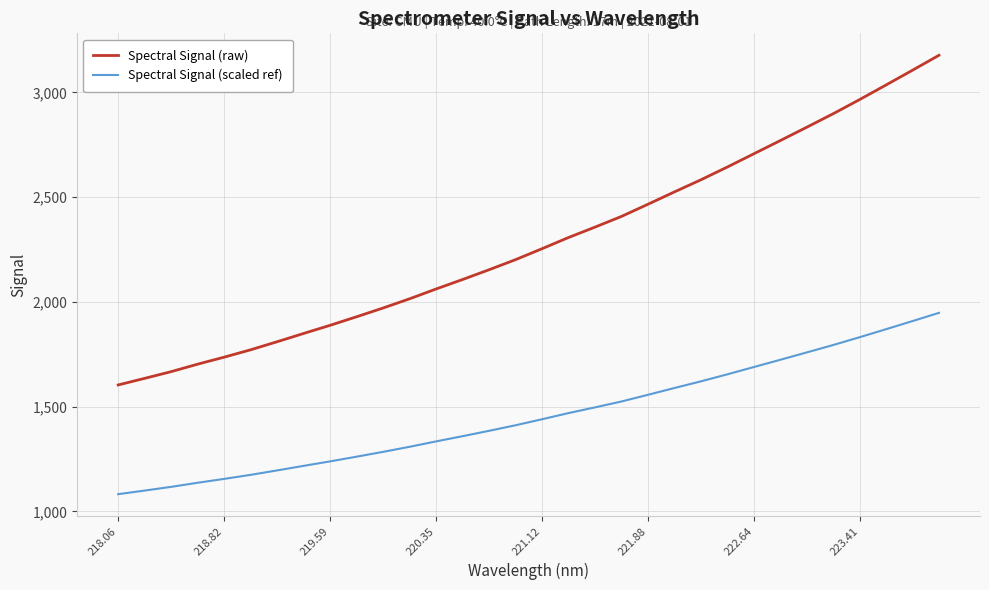

Which series has the largest range (max minus min)?

Spectral Signal (raw)